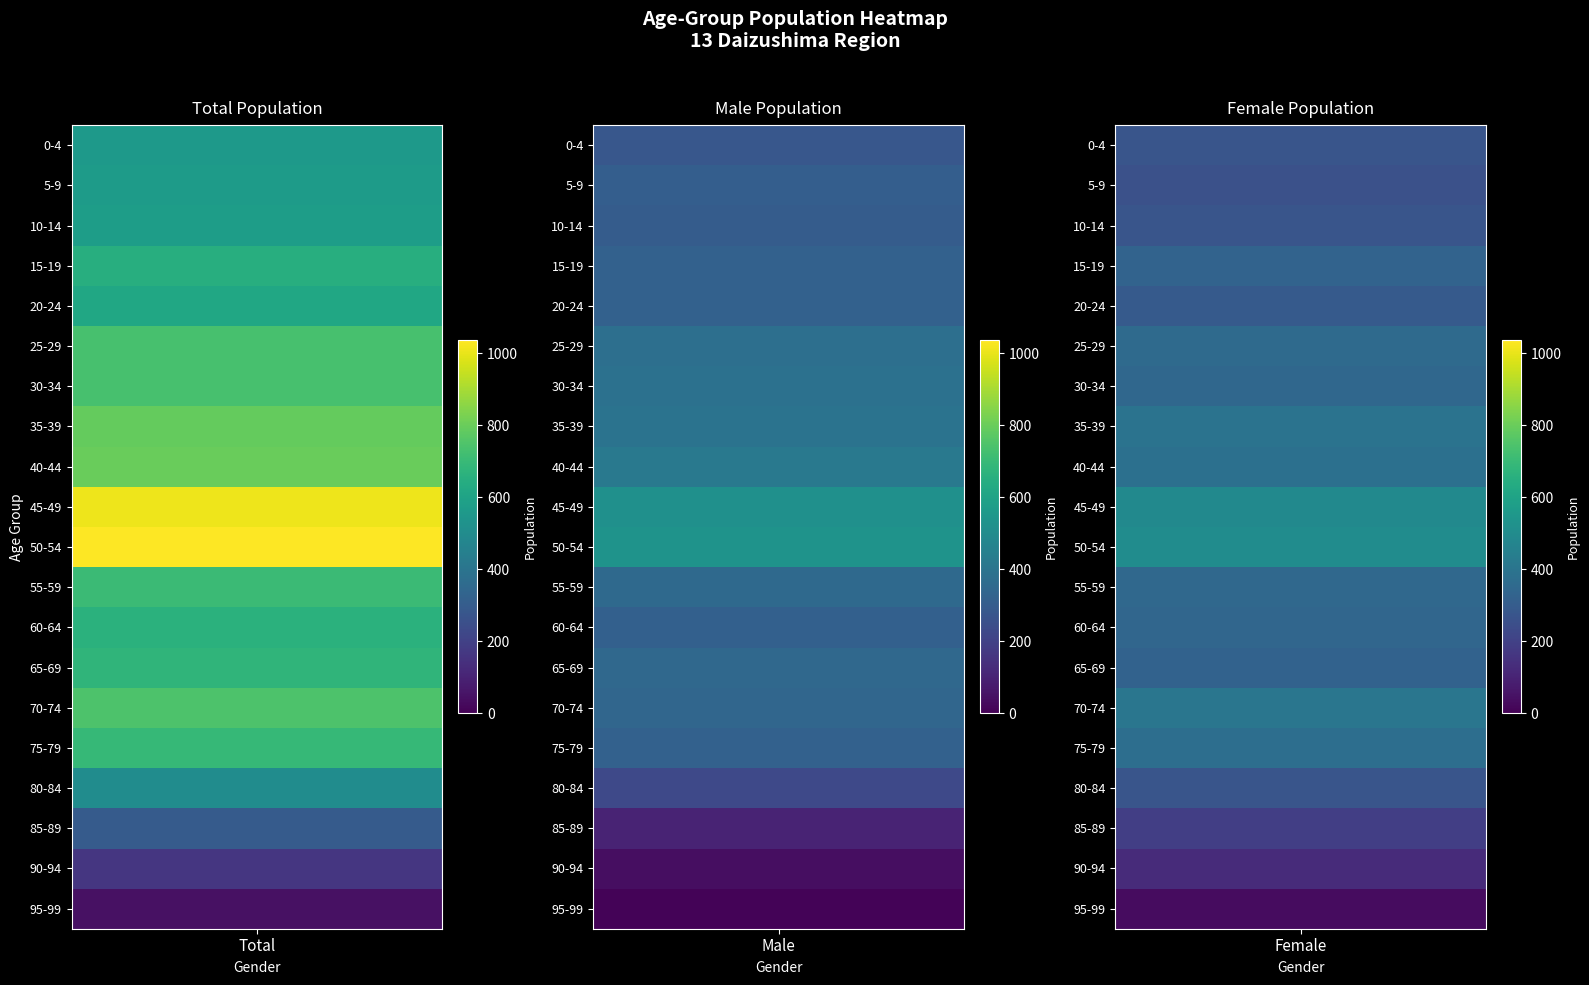

Is it true that 0-4 equals 262 at 0?

False